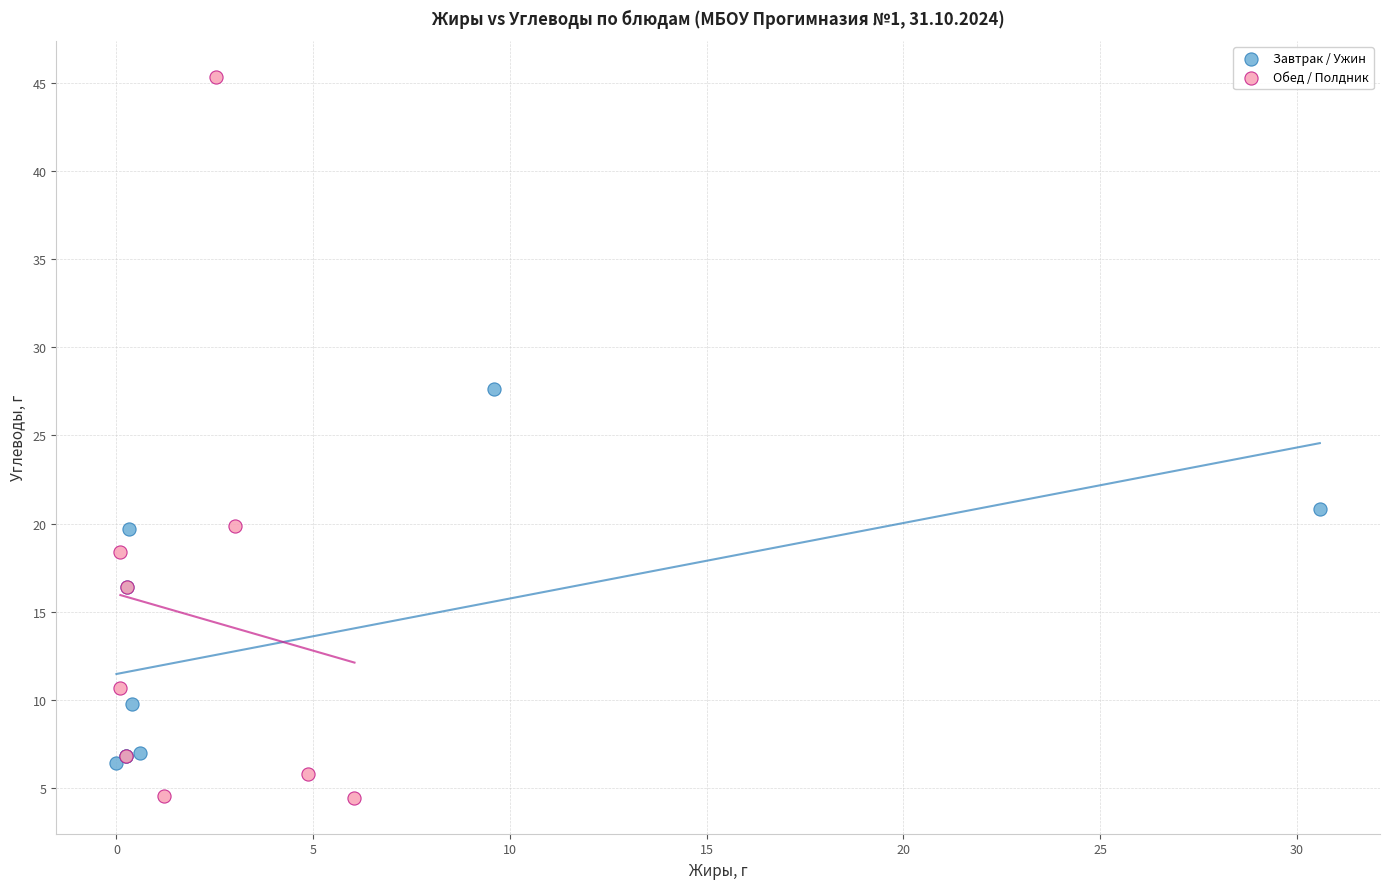

Which series has the largest Y range (max minus min)?

Обед / Полдник